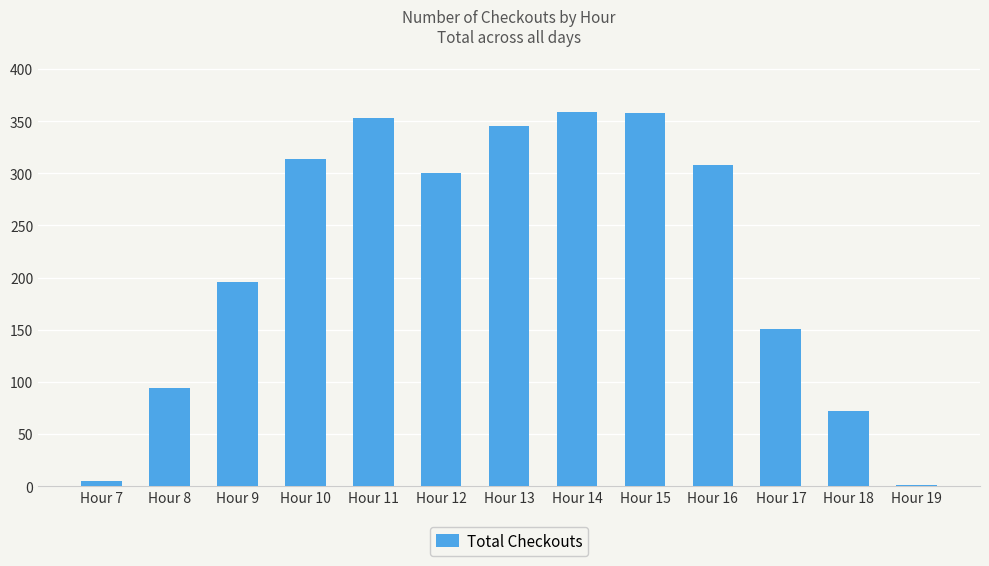

At which label is the value closest to 180?

Hour 9